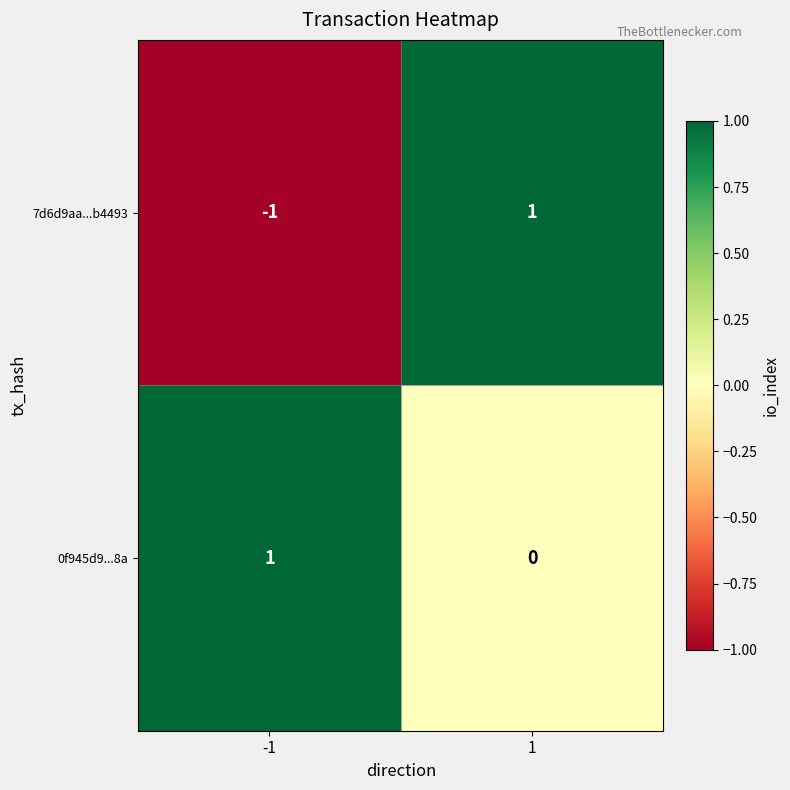

True or false: 0f945d9...8a has a value of 1 at -1.

True